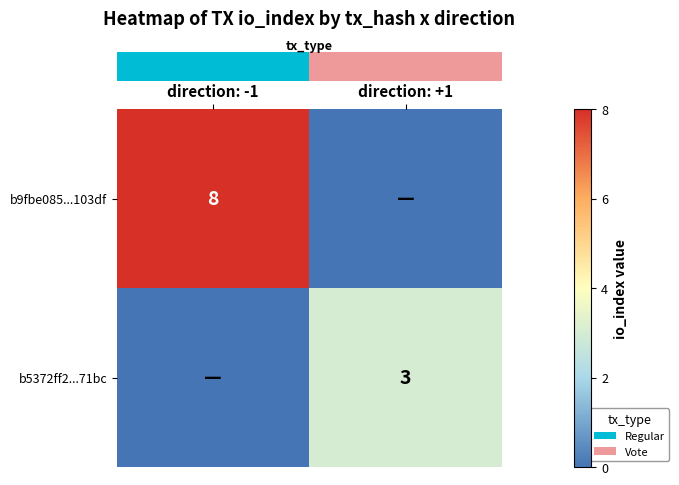

The row_0 series shows -3 at direction: +1. True or false?

False